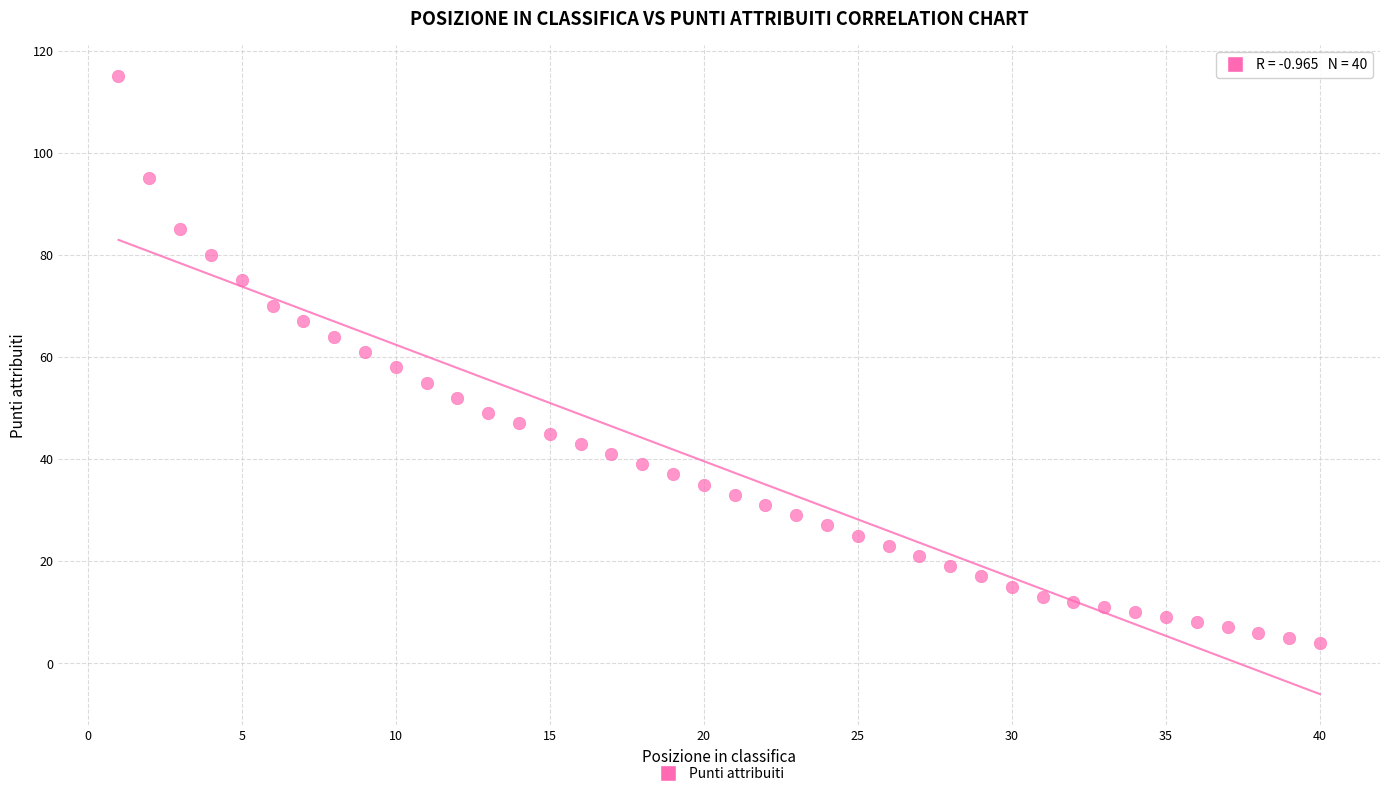

What is the range of X values (max minus min)?

39